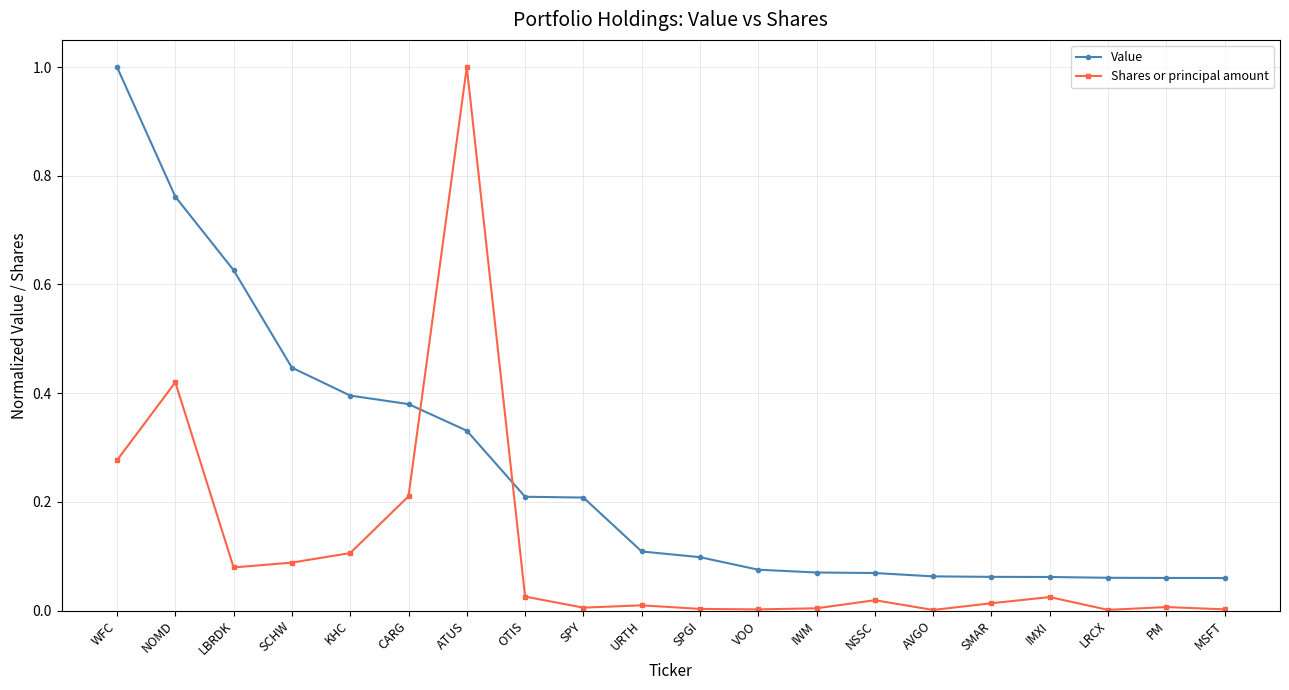

Which series has the largest total across all categories?

Value